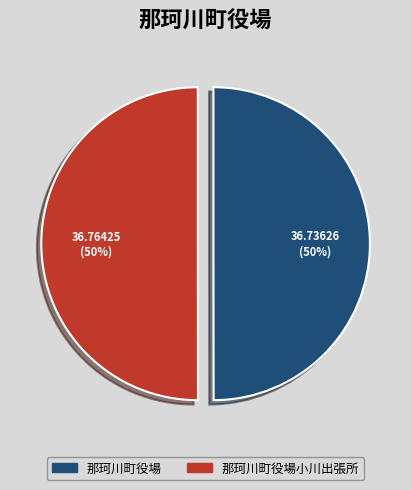

To the nearest percent, what is the combined percentage of 那珂川町役場小川出張所 and 那珂川町役場?

100%